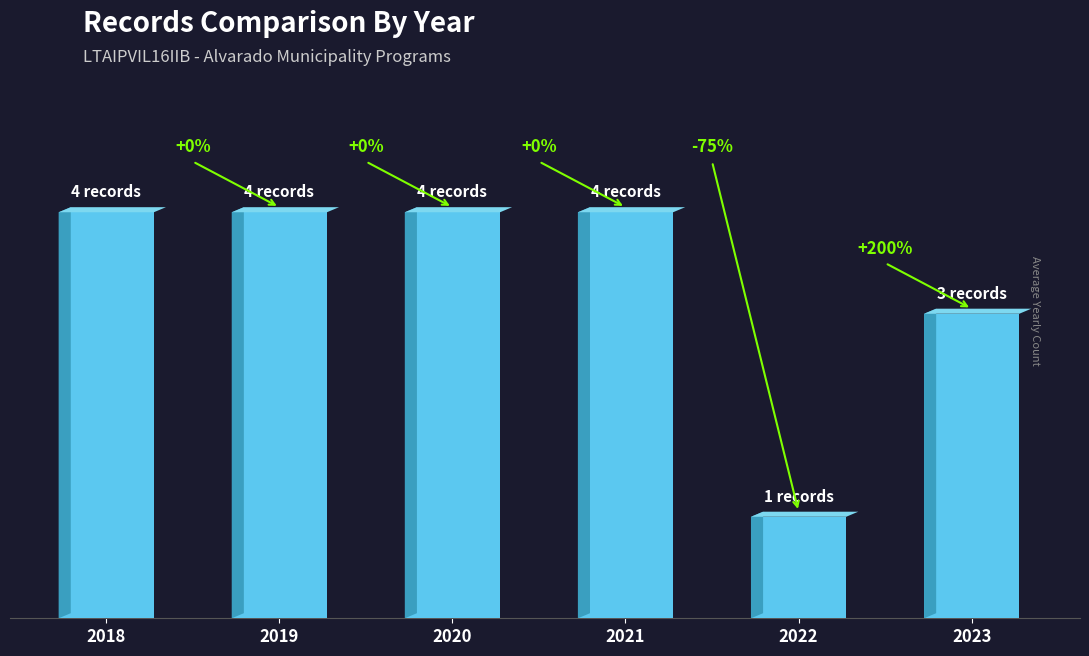

Are the bars horizontal?

No